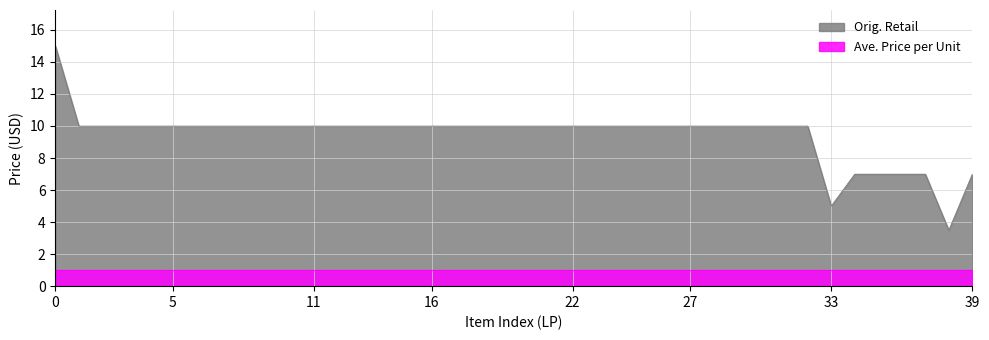

Does the chart have visible grid lines?

Yes